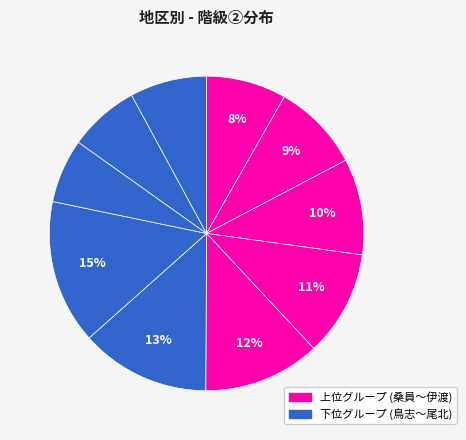

How many slices are in this pie chart?

10